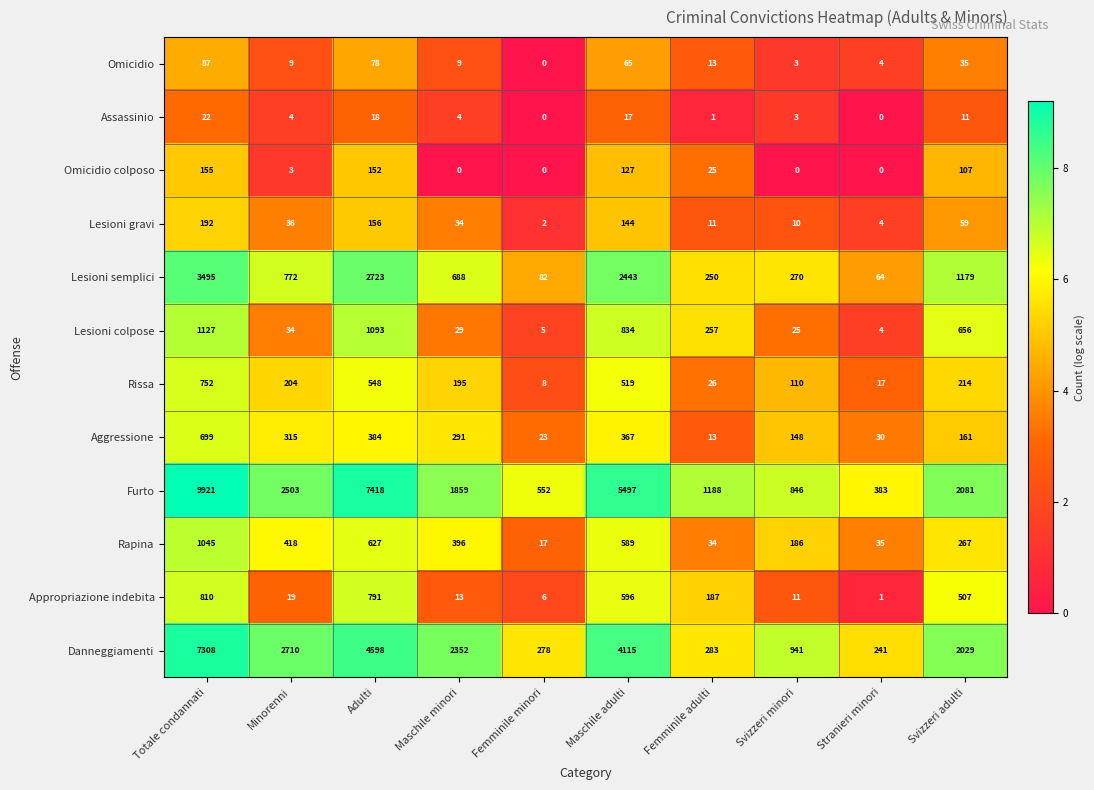

Rank the series at Adulti from highest to lowest value.

Furto, Danneggiamenti, Lesioni semplici, Lesioni colpose, Appropriazione indebita, Rapina, Rissa, Aggressione, Lesioni gravi, Omicidio colposo, Omicidio, Assassinio